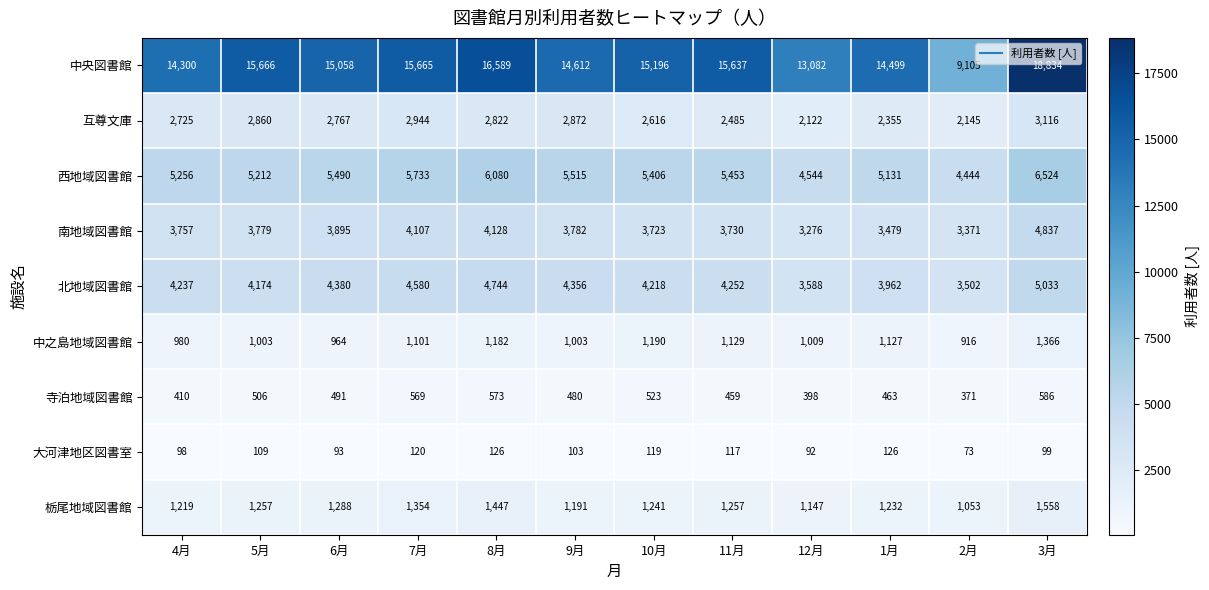

Where is 北地域図書館 nearest to the value 4267?

11月